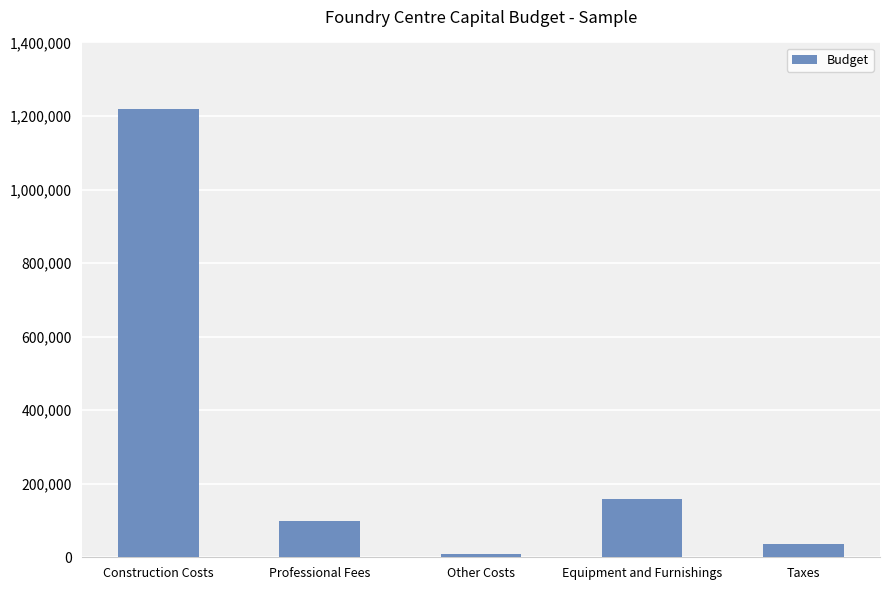

The value at Other Costs is 10000.0. True or false?

True